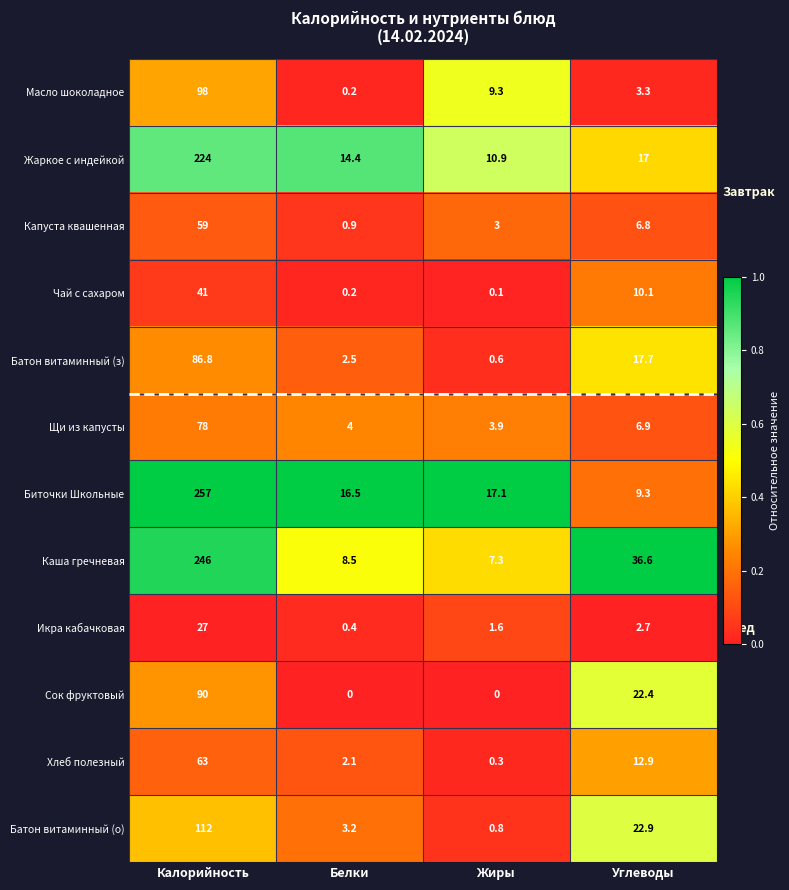

What is the sum of all Икра кабачковая values?

31.7